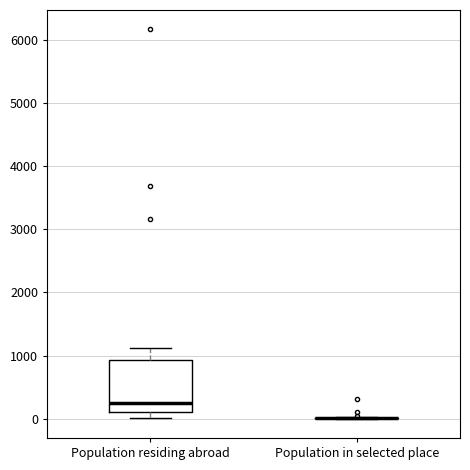

Which box is the tallest, from its lower edge to its upper edge?

Population residing abroad